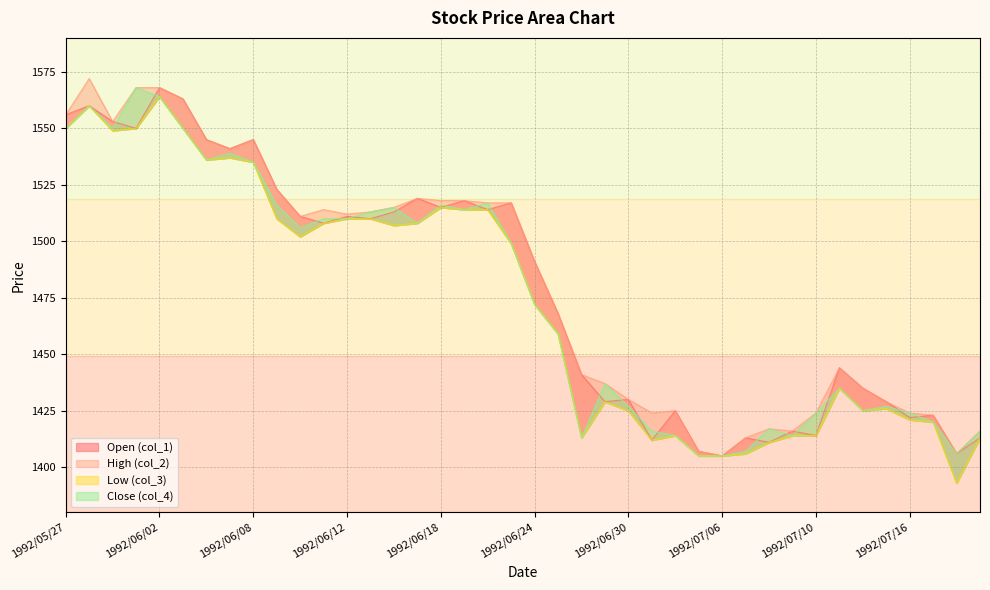

Where is col_2 nearest to the value 1488?

1992/06/24